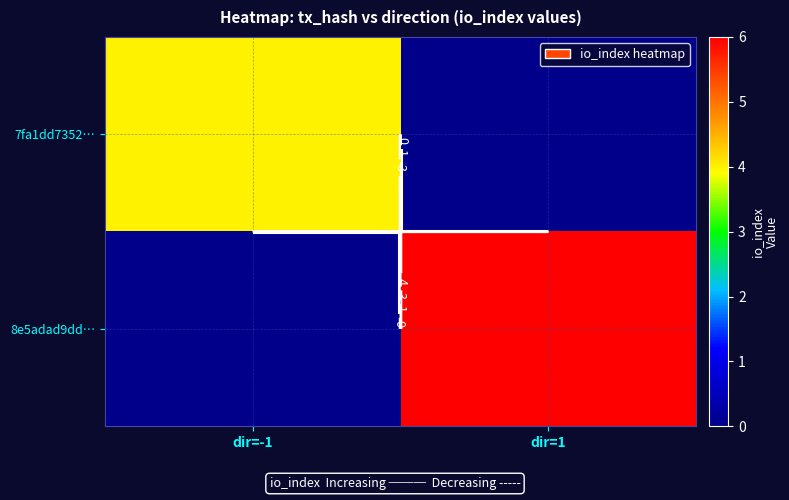

What is the maximum value shown in the chart?

6